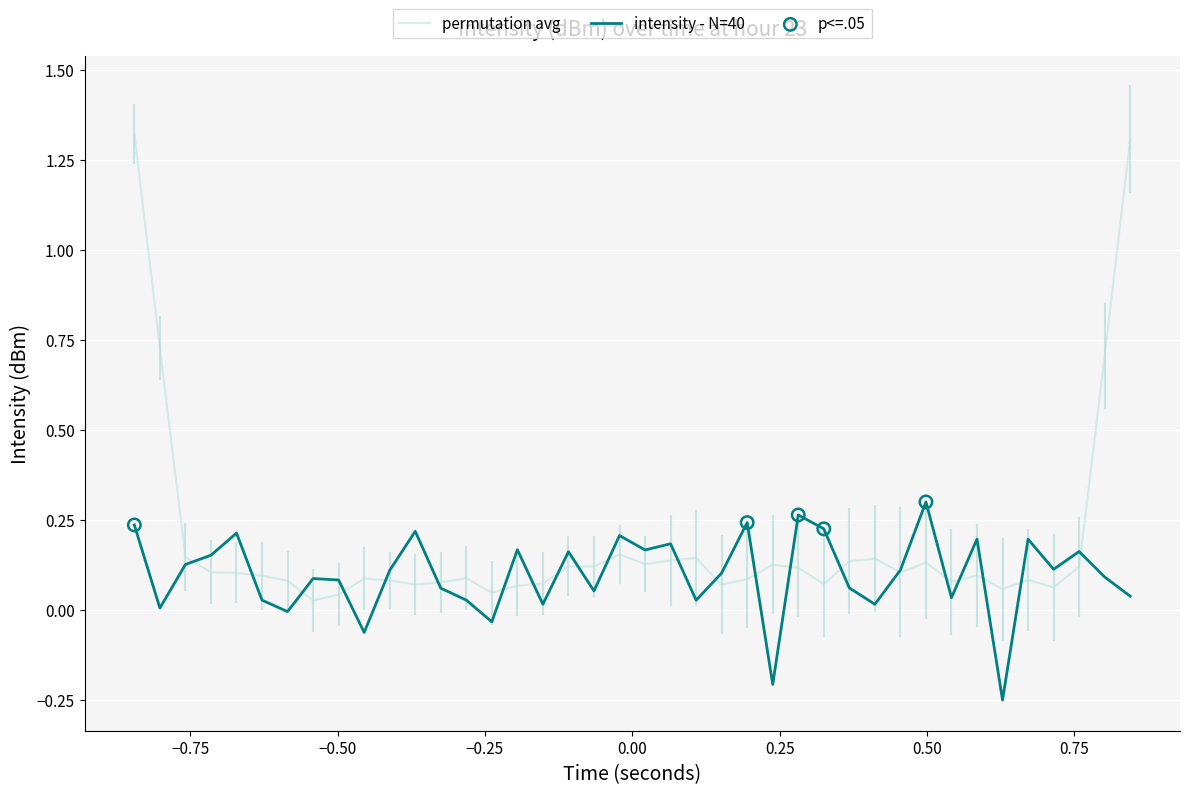

Which series has the largest total across all categories?

permutation avg